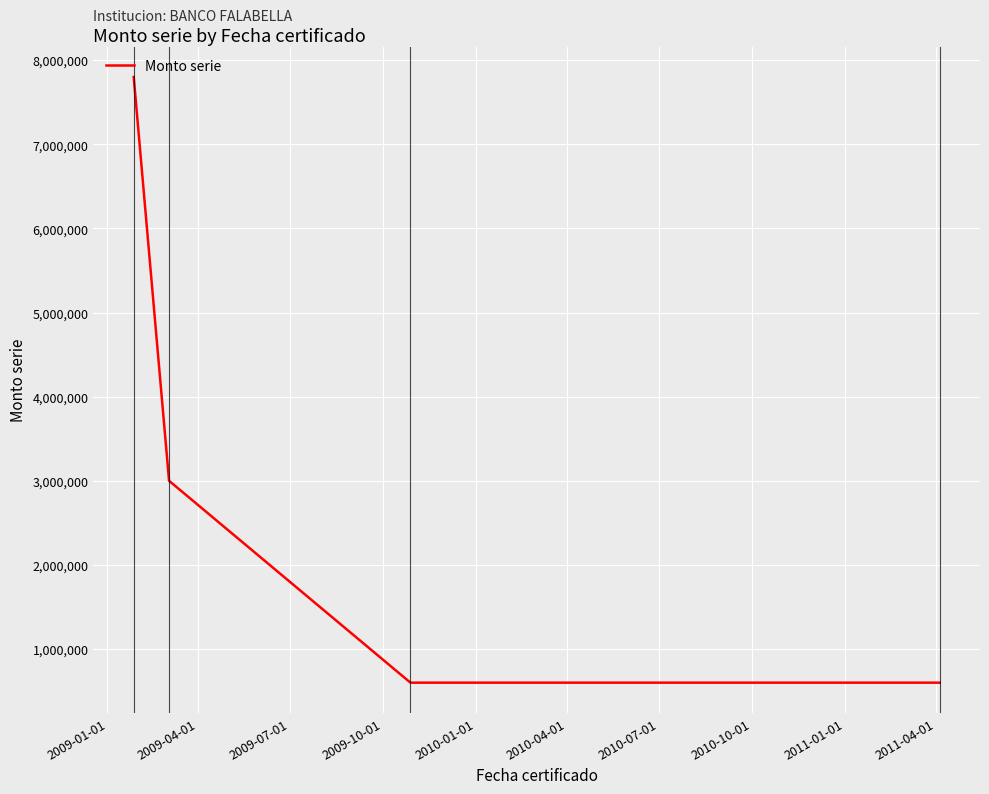

What is the maximum value shown in the chart?

7800000